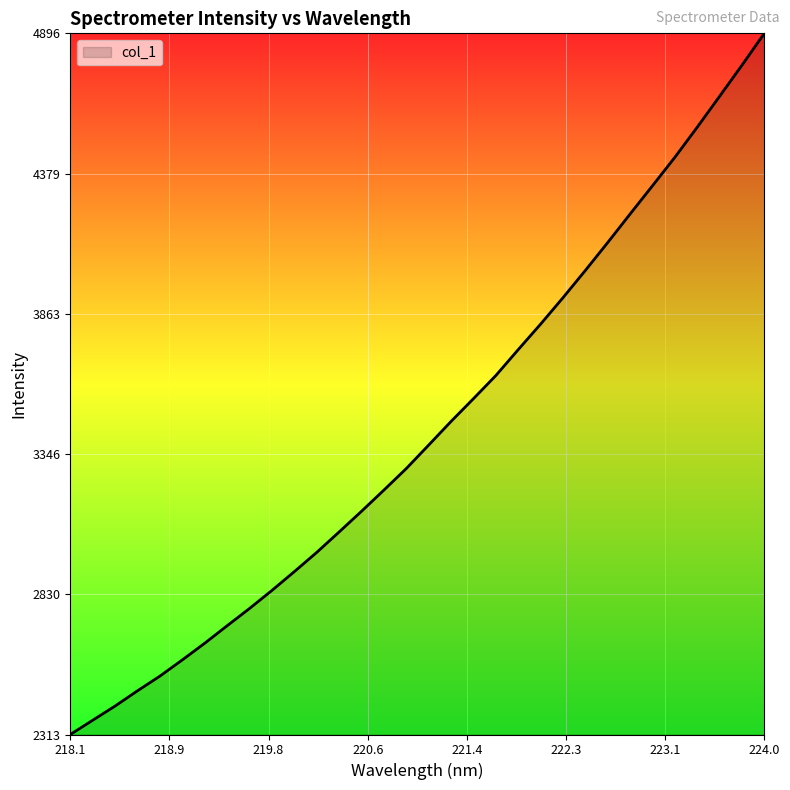

What is the difference between the maximum and minimum values?

2582.4